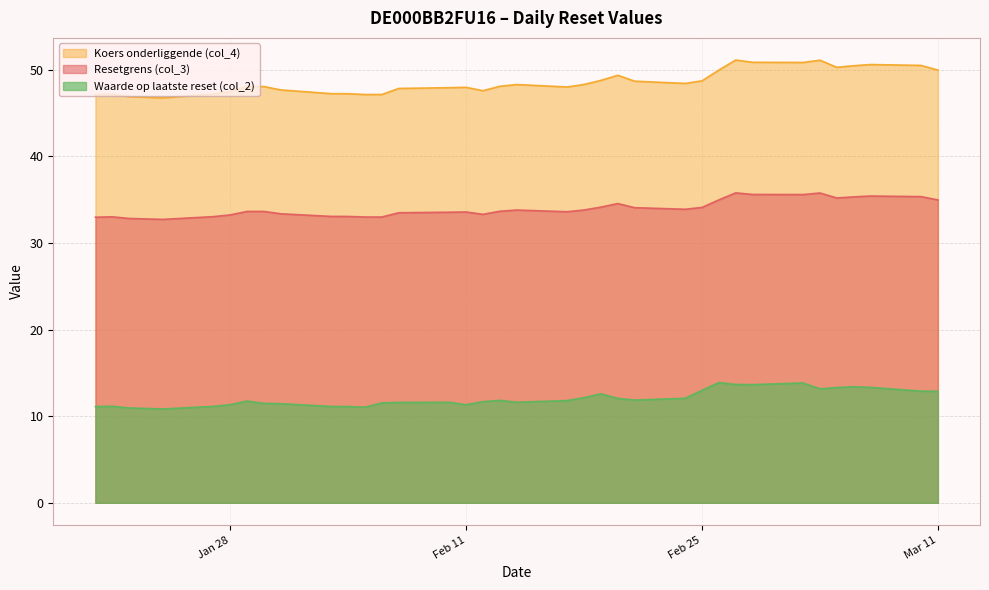

Does the chart display data point markers on the line(s)?

No